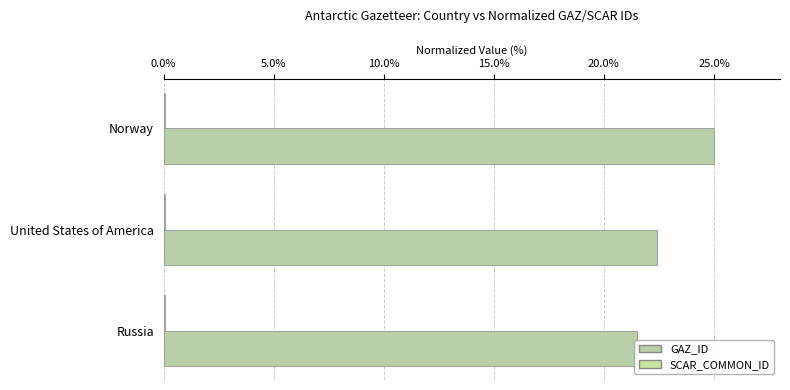

Between 5.0% and 10.0%, which series saw the biggest shift?

GAZ_ID